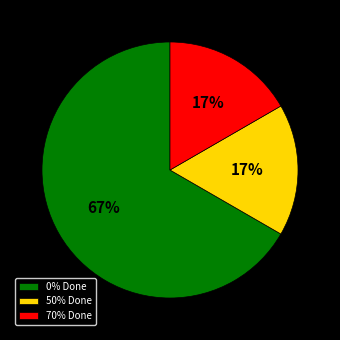

How many slices are in this pie chart?

3